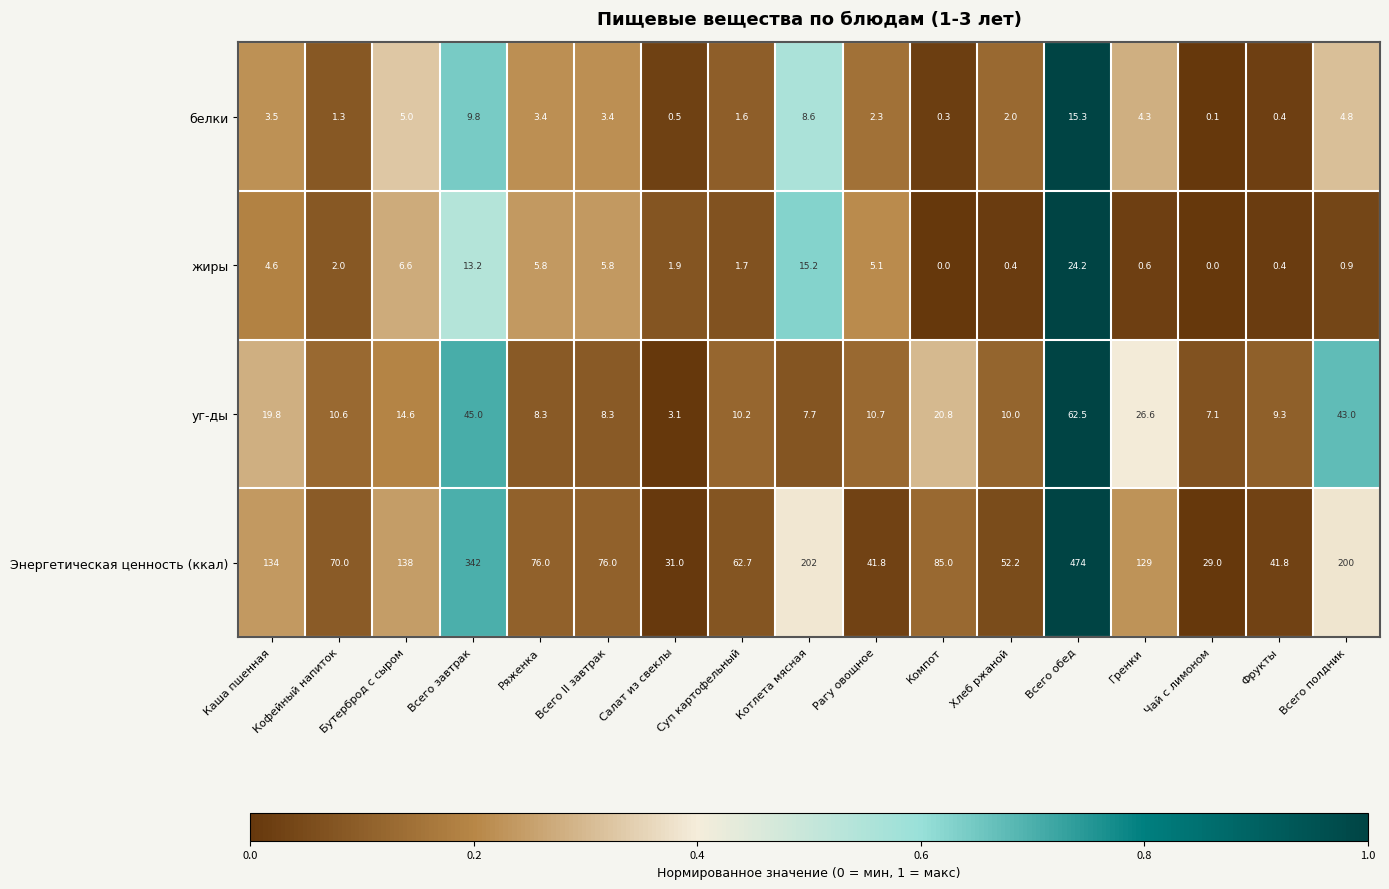

At which label does уг-ды first exceed 10?

Каша пшенная